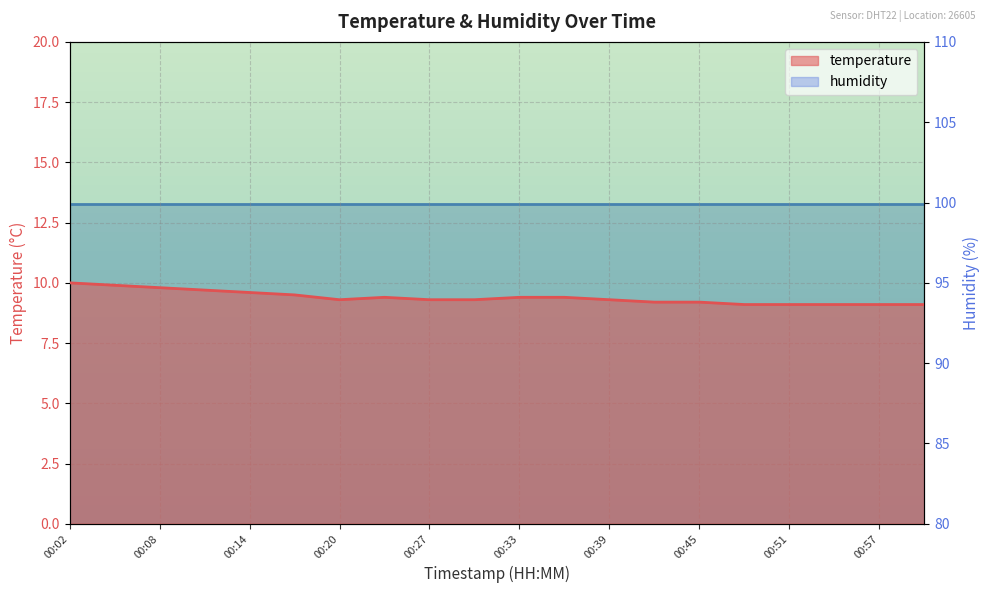

Approximately how many times larger is the value at 00:27 compared to 00:02?

0.9